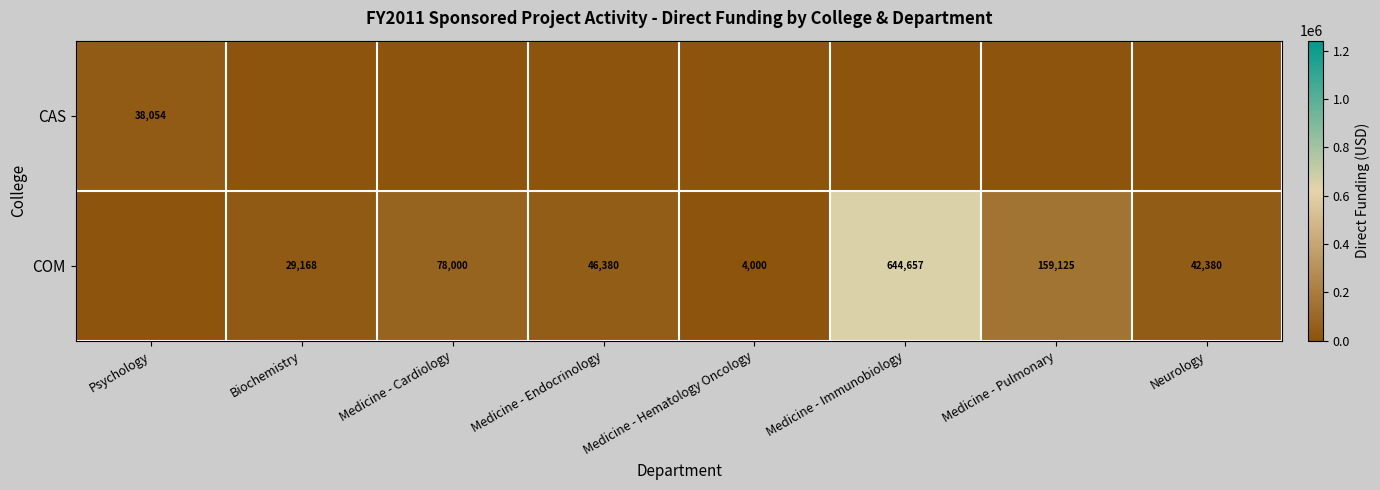

What is the sum of the COM values at Medicine - Pulmonary and Medicine - Immunobiology?

803782